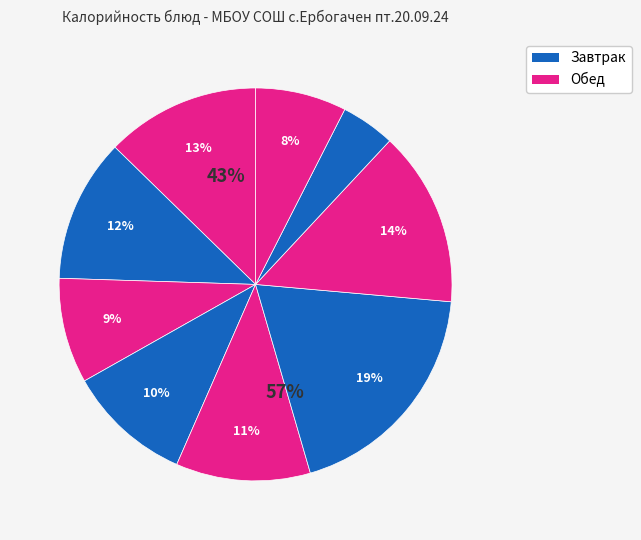

True or false: суп крестьянский с крупой accounts for 11% of the total.

True